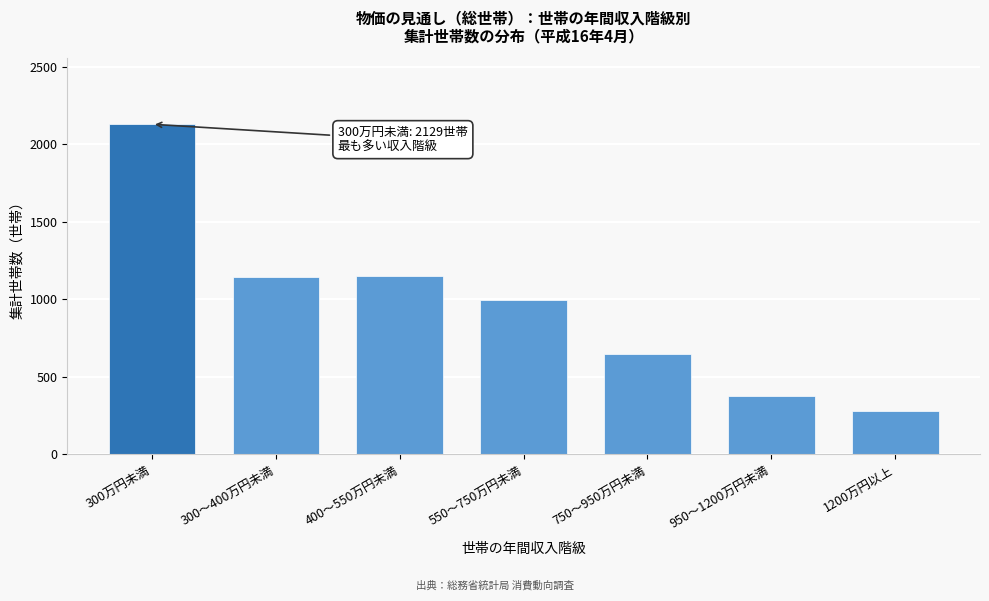

What is the label of the 2nd bar from the left?

300～400万円未満